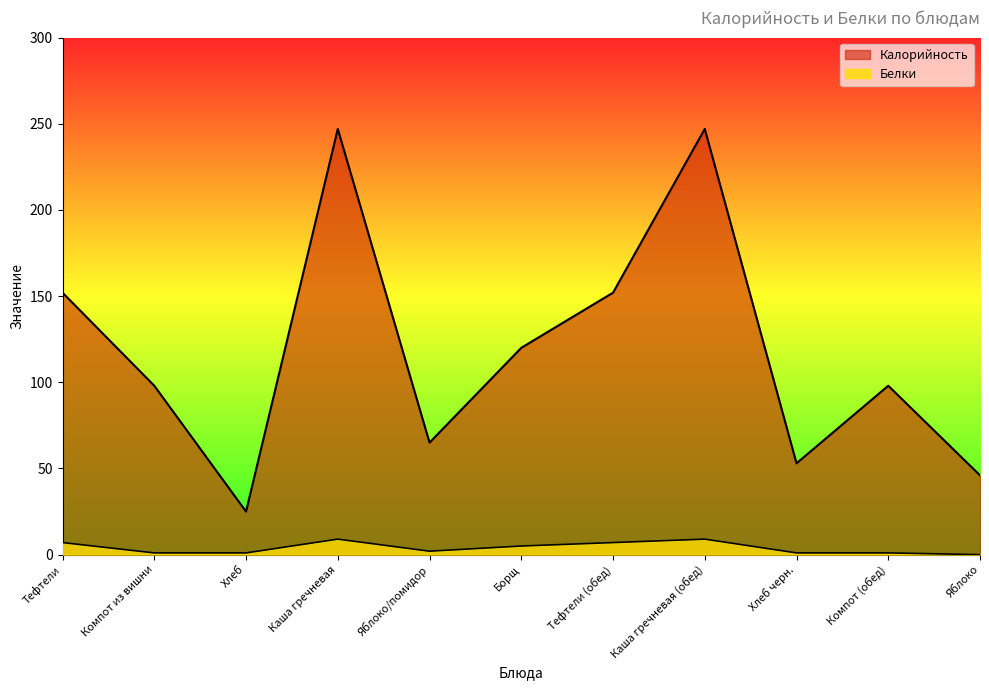

True or false: Белки has more than 1 interior local peaks.

True